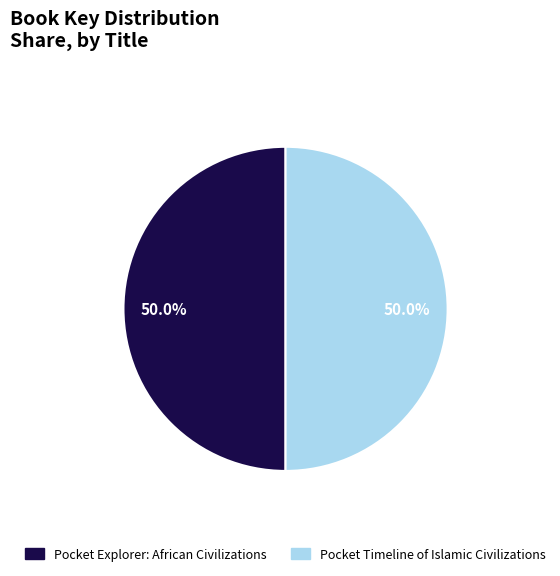

What is the ratio of the value at Pocket Timeline of Islamic Civilizations to the value at Pocket Explorer: African Civilizations?

1.0